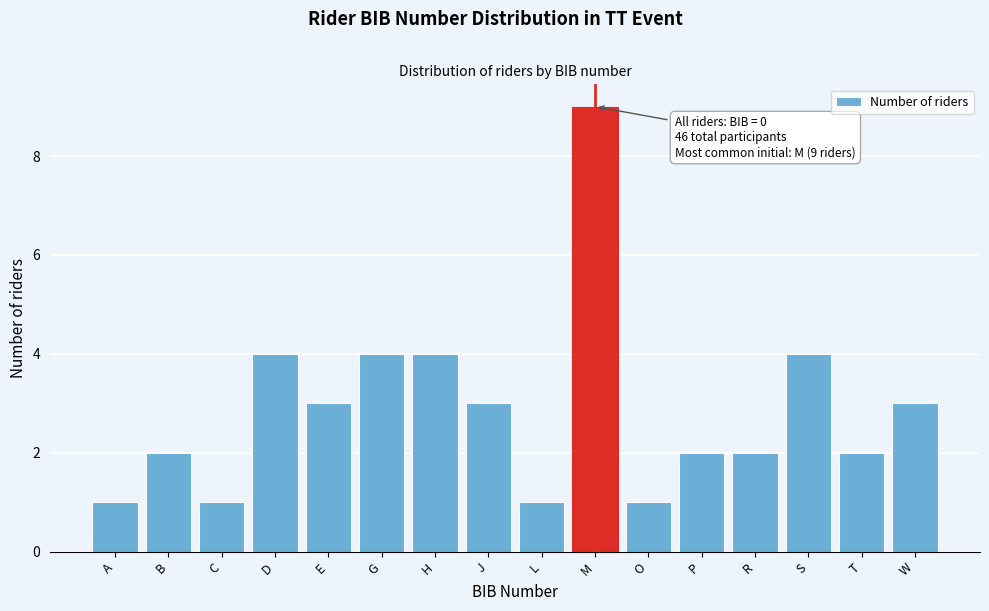

Reading left to right, what are all the values shown in this chart?

A=1	B=2	C=1	D=4	E=3	G=4	H=4	J=3	L=1	M=9	O=1	P=2	R=2	S=4	T=2	W=3